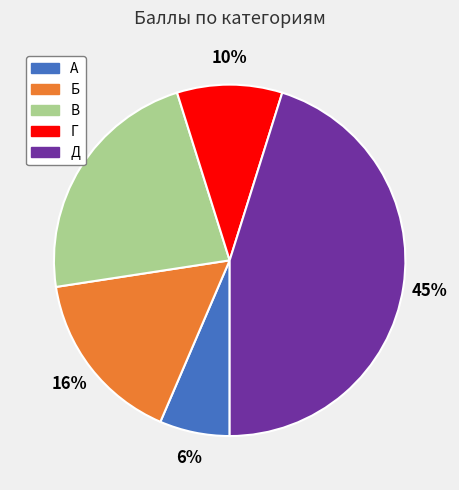

To the nearest percent, what percentage of the pie is Д?

45%